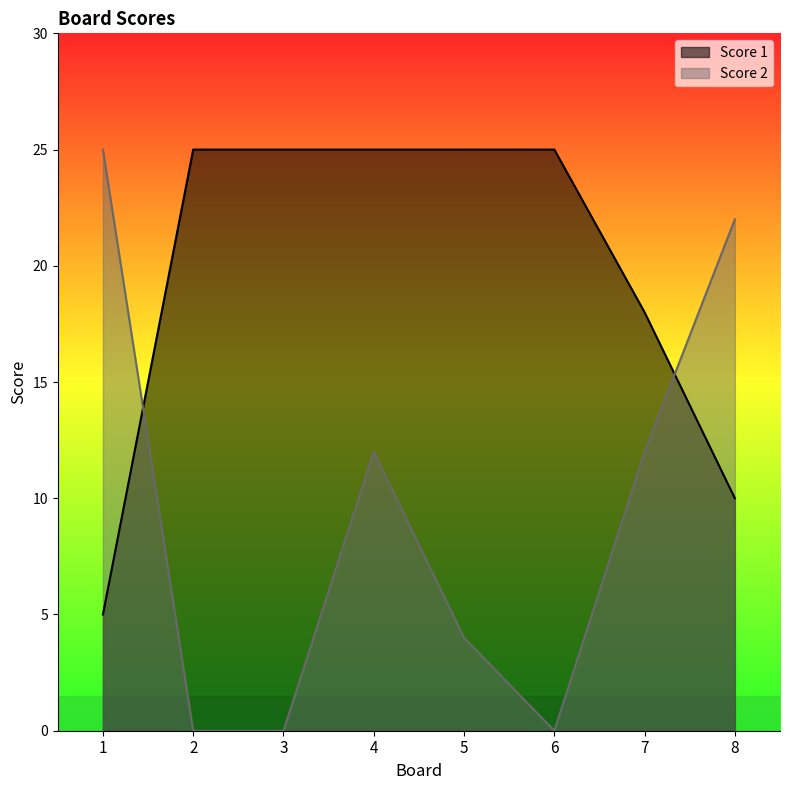

What is the difference between the Score 1 values at 5 and 1?

20